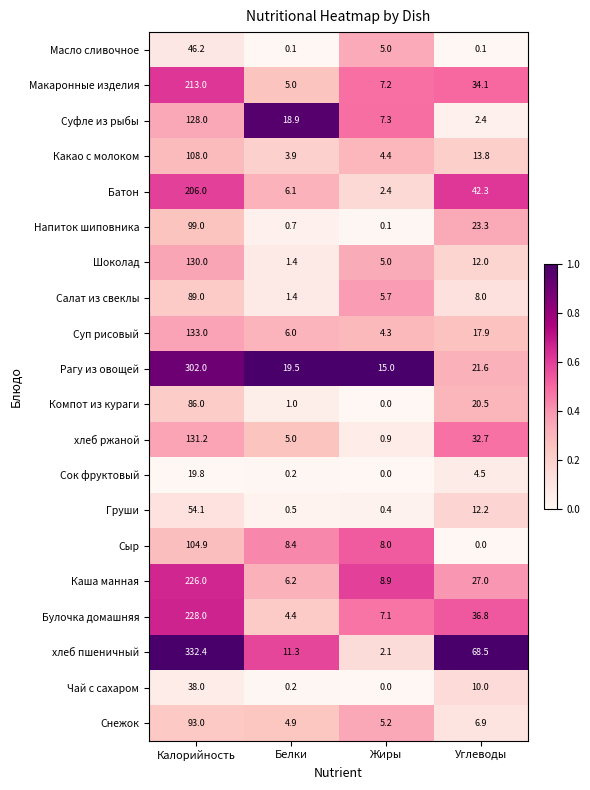

At which label does Сыр first exceed 8?

Калорийность